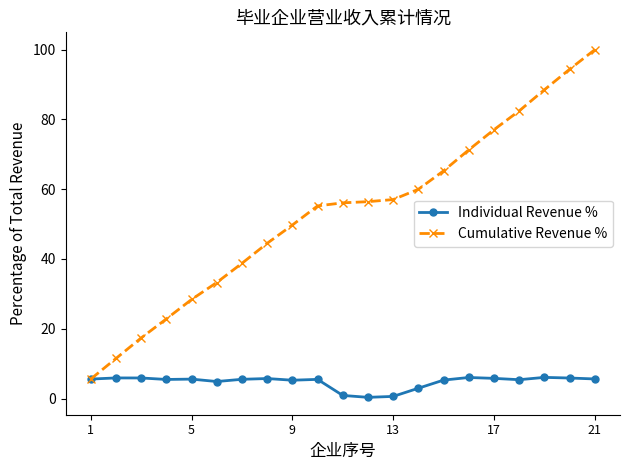

Which series has the largest total across all categories?

Cumulative Revenue %